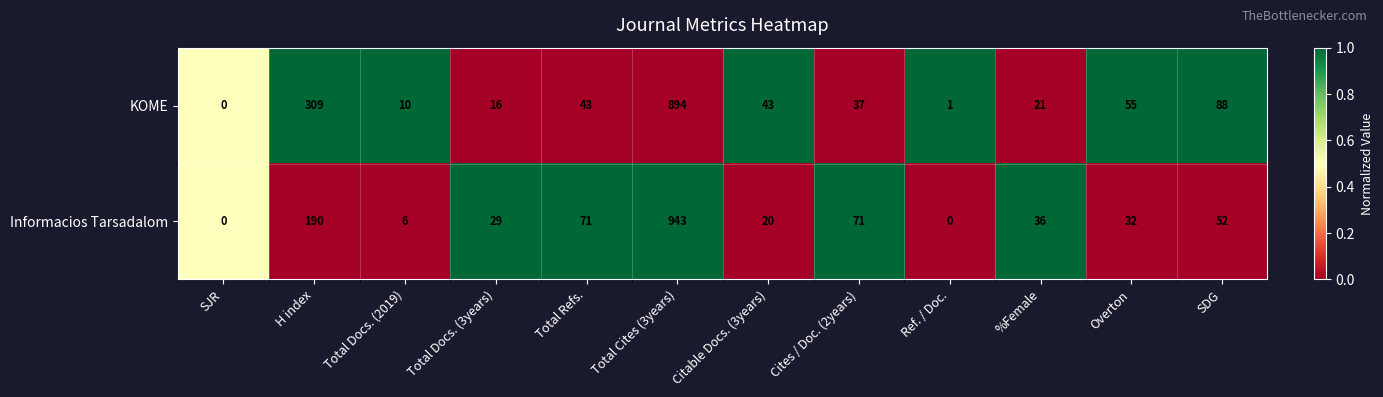

What is the spread (max minus min) of values at %Female?

15